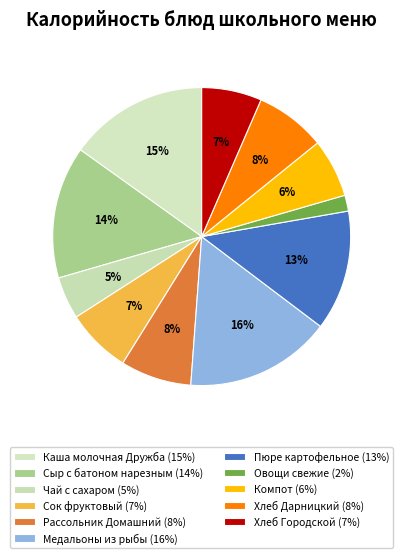

Combined, do Каша молочная Дружба and Компот account for over 50%?

No